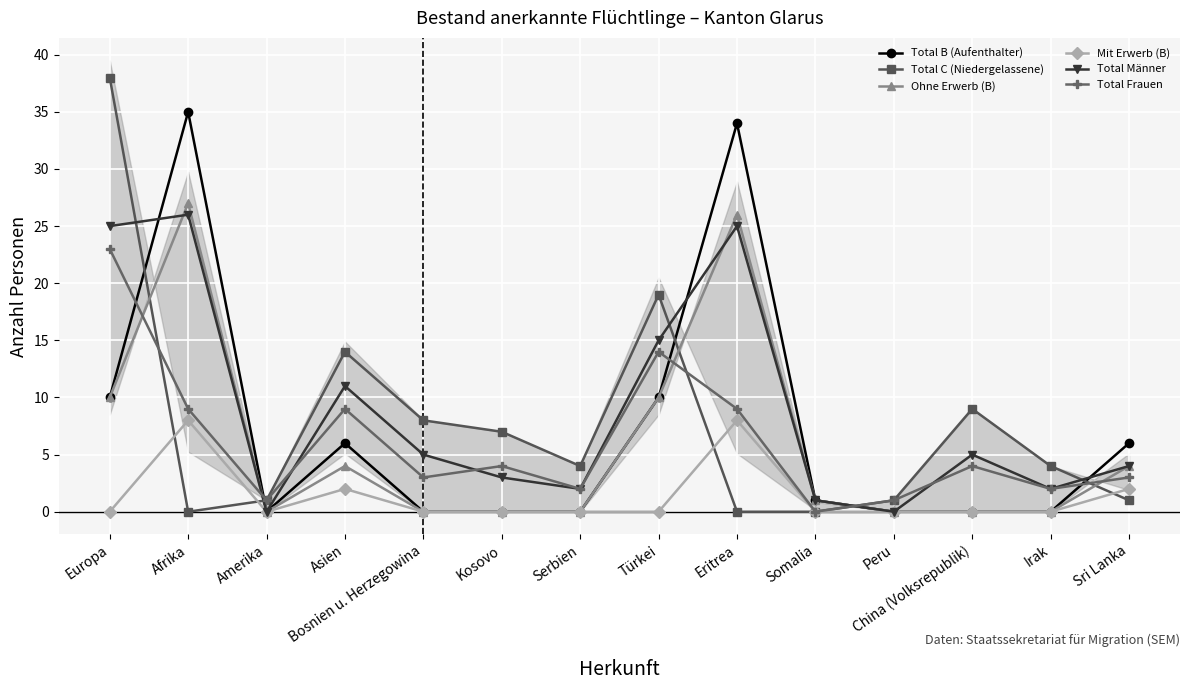

Count the number of data series in this chart.

6